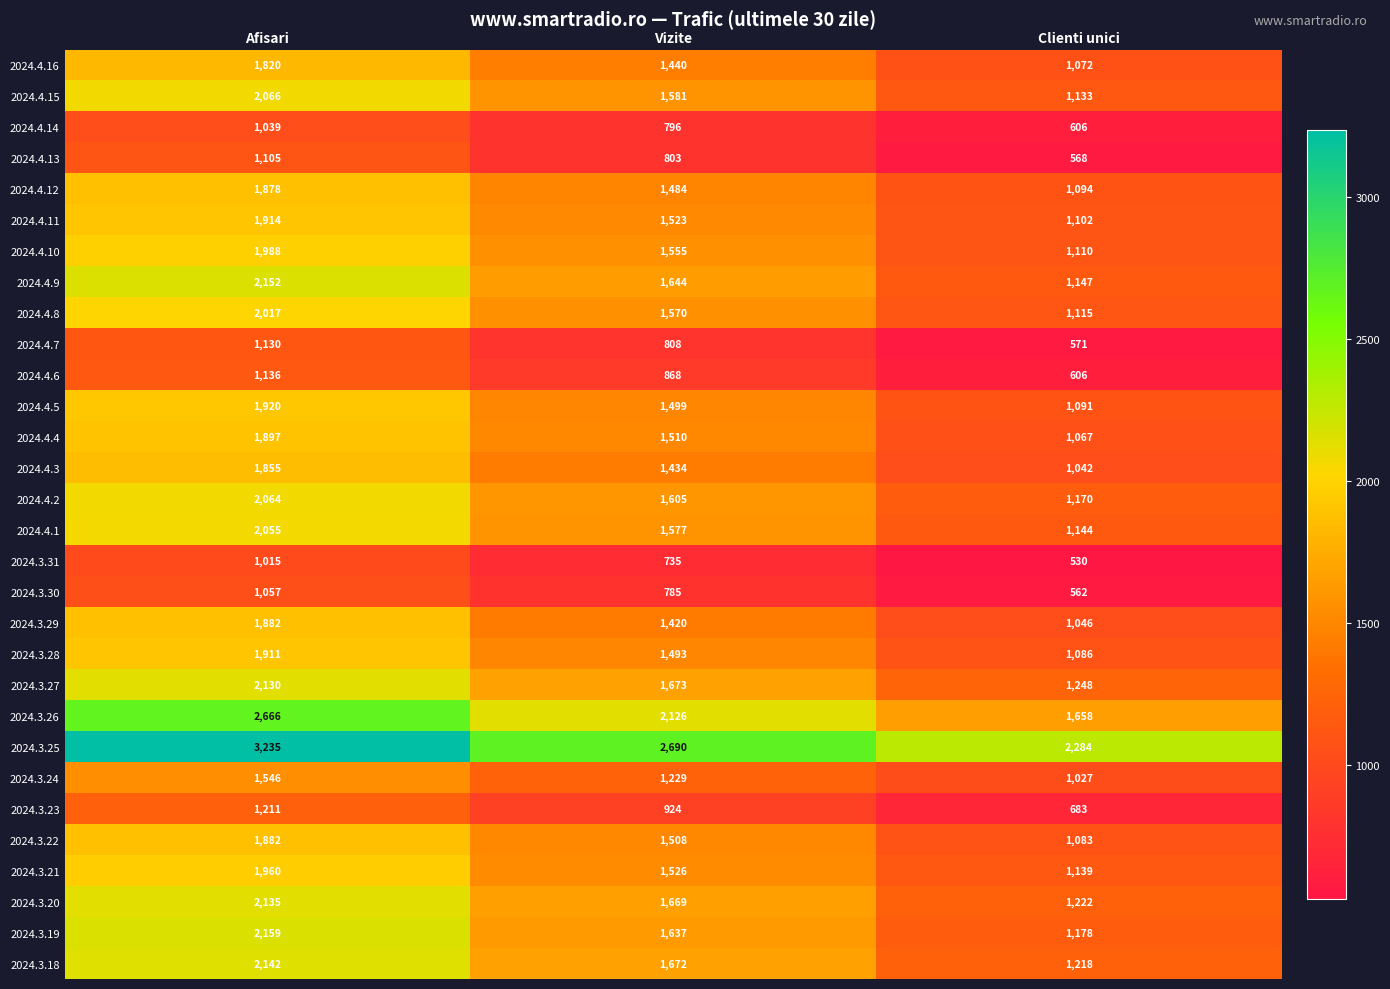

Count the 2024.4.2 values in the range 1170 to 2064.

3